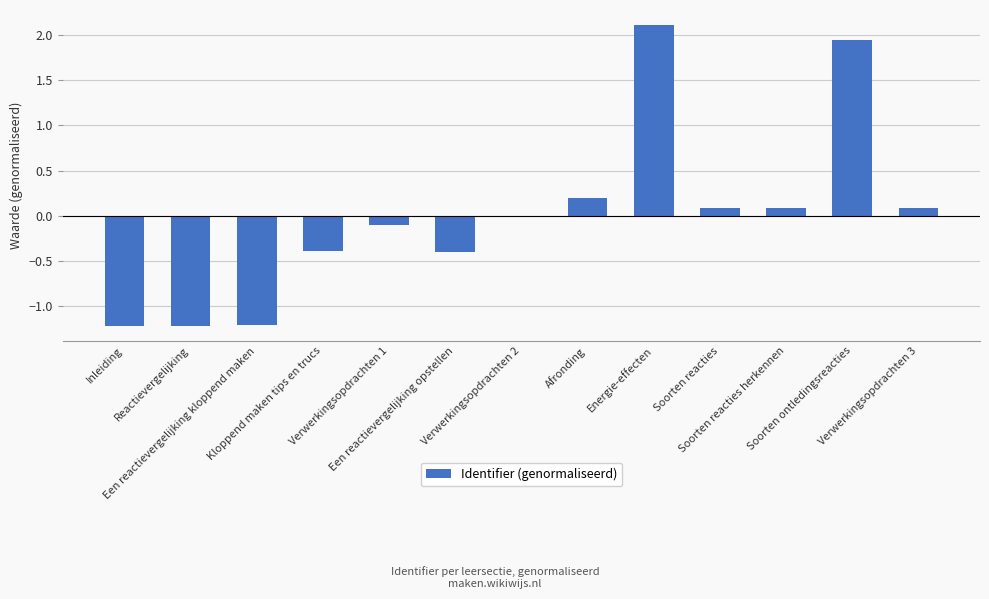

Are the bars grouped side by side (vs. stacked)?

No